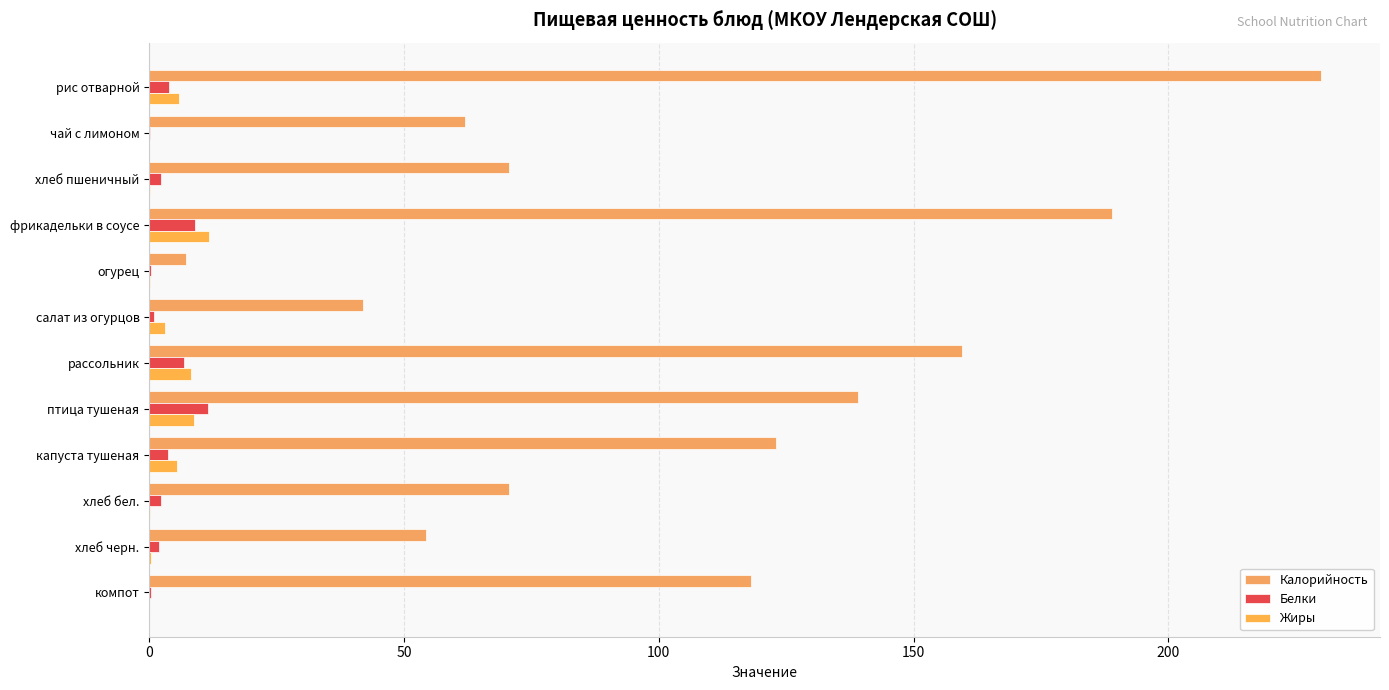

How many series are shown in this chart?

3